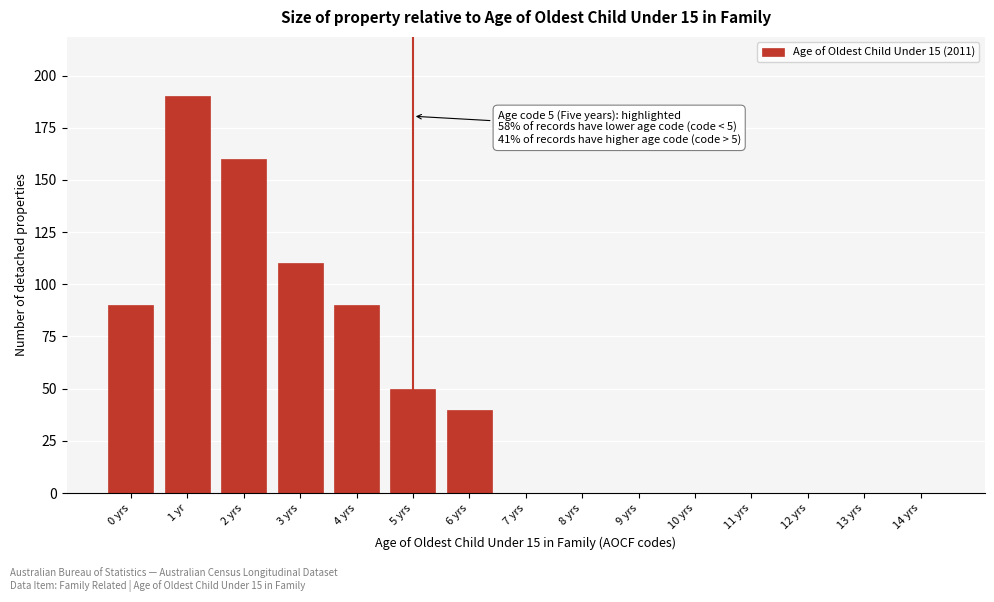

Reading right to left, extract all data points from this chart.

14 yrs=0	13 yrs=0	12 yrs=0	11 yrs=0	10 yrs=0	9 yrs=0	8 yrs=0	7 yrs=0	6 yrs=40	5 yrs=50	4 yrs=90	3 yrs=110	2 yrs=160	1 yr=190	0 yrs=90